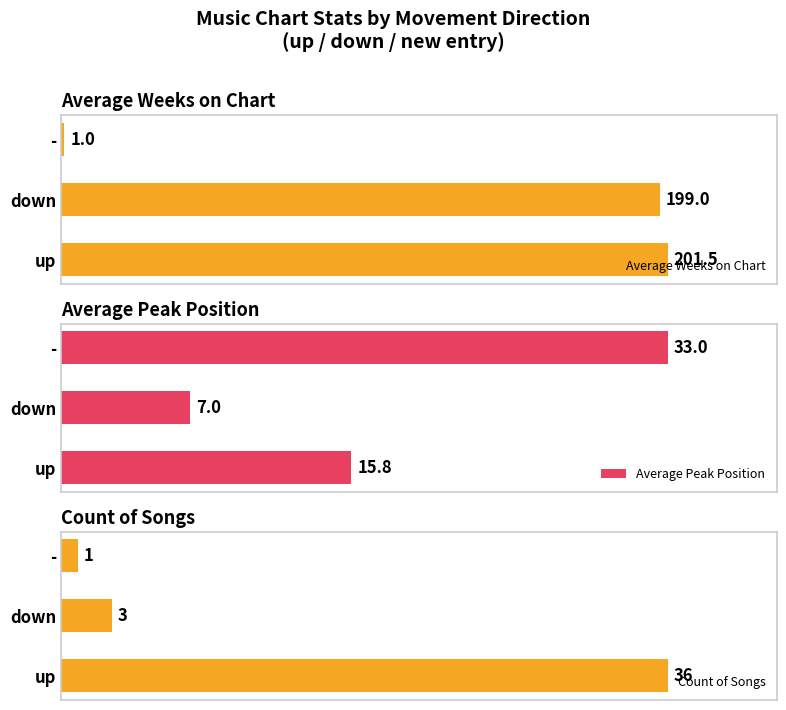

How many bars are there in total?

9